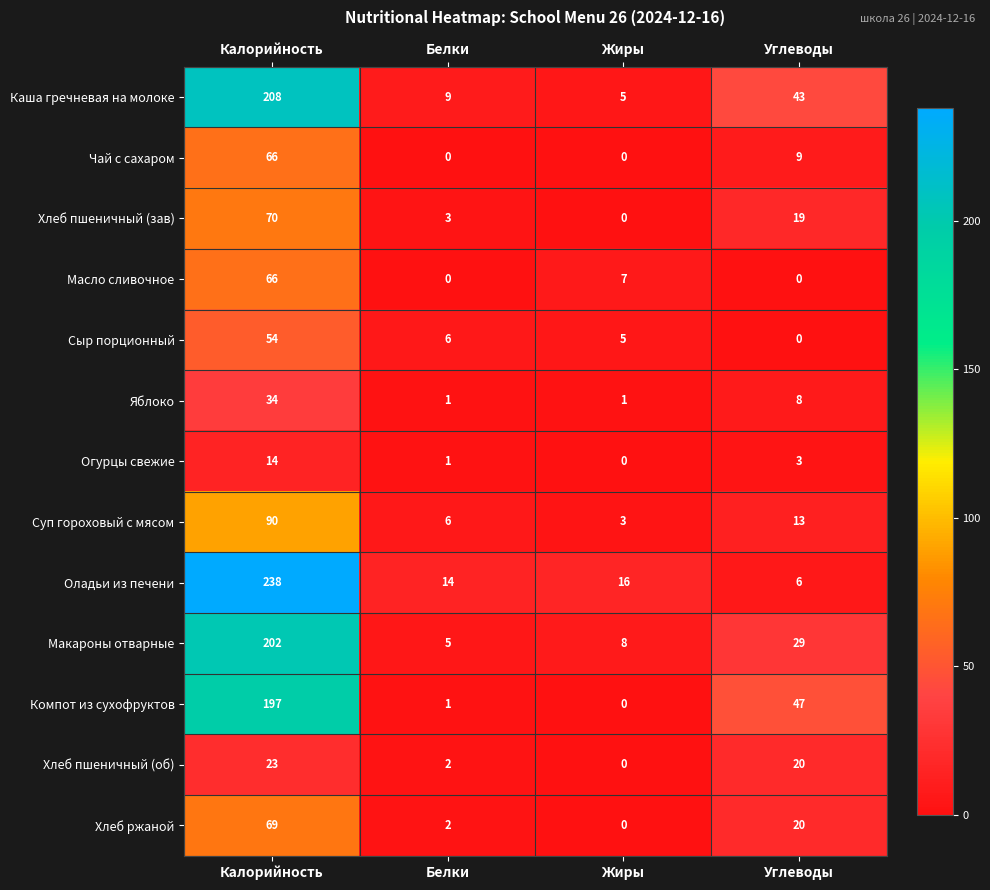

At which label does Сыр порционный first exceed 6?

Калорийность